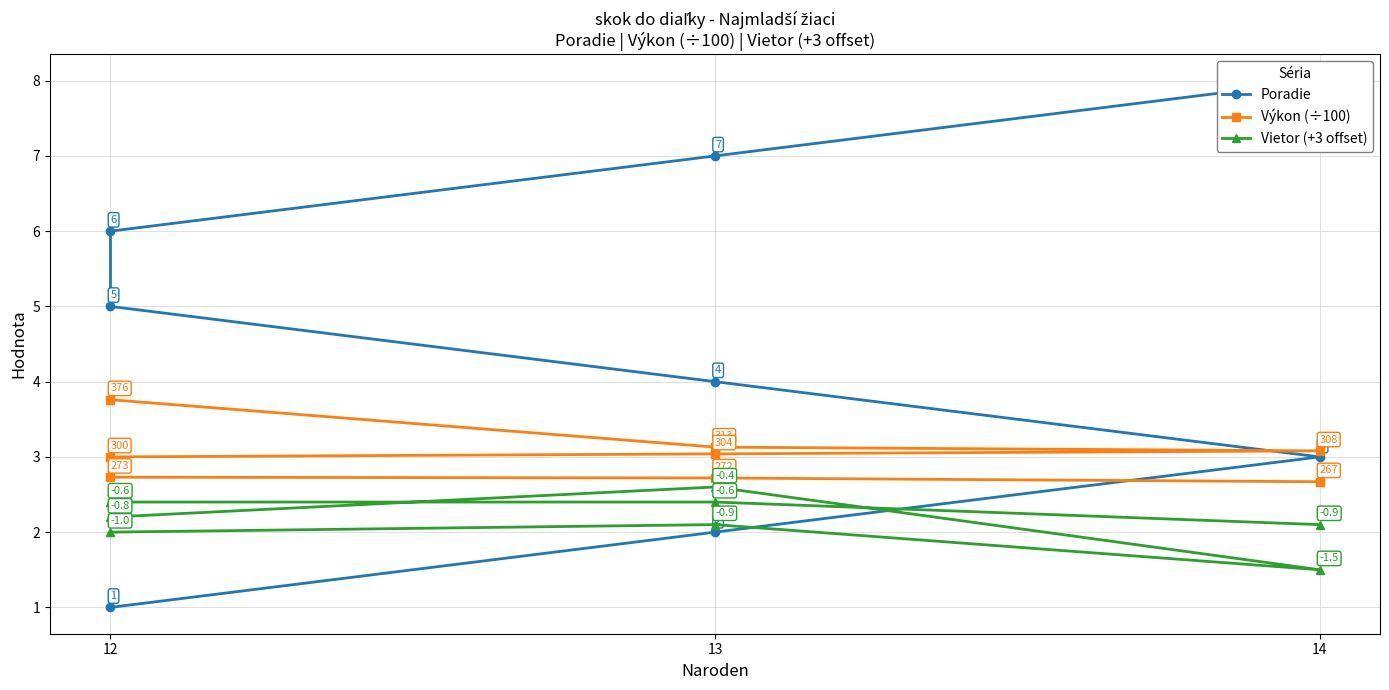

What is the difference between the maximum and second lowest values in the Poradie series?

6.0